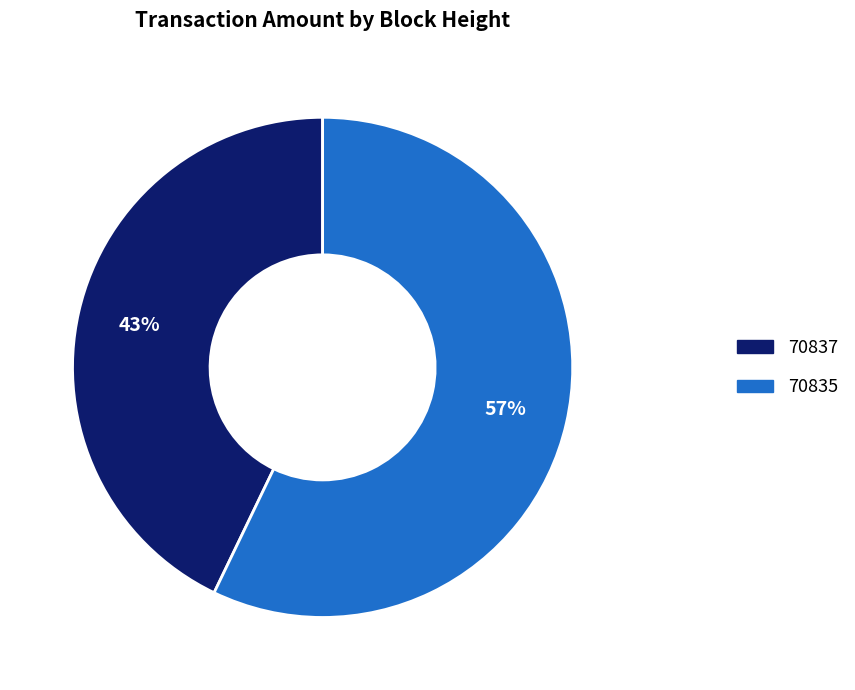

Count the number of slices in the pie.

2